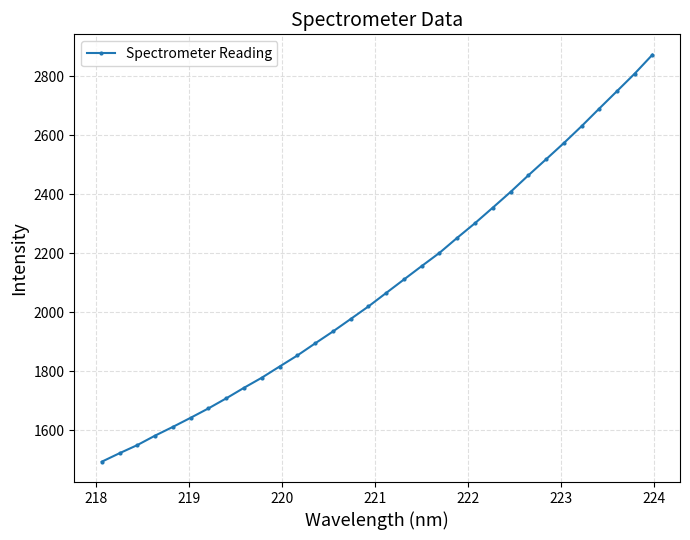

What is the greatest value displayed?

2872.3